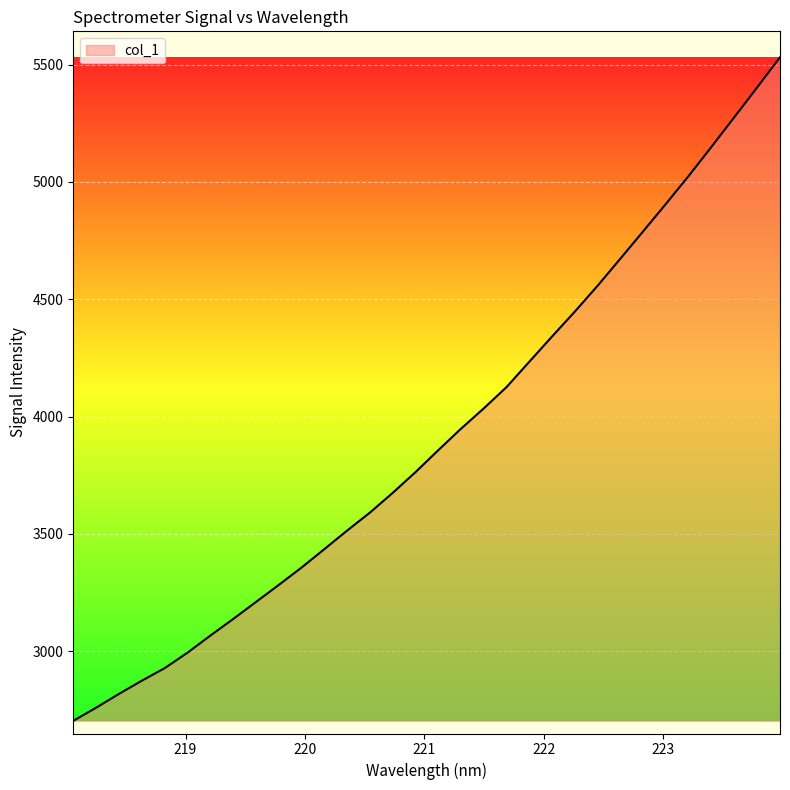

What is the maximum value shown in the chart?

5531.3